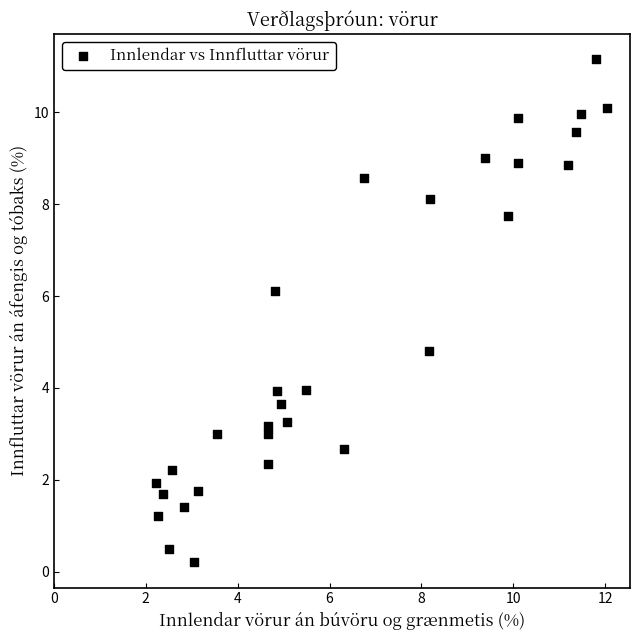

What is the range of X values (max minus min)?

9.8